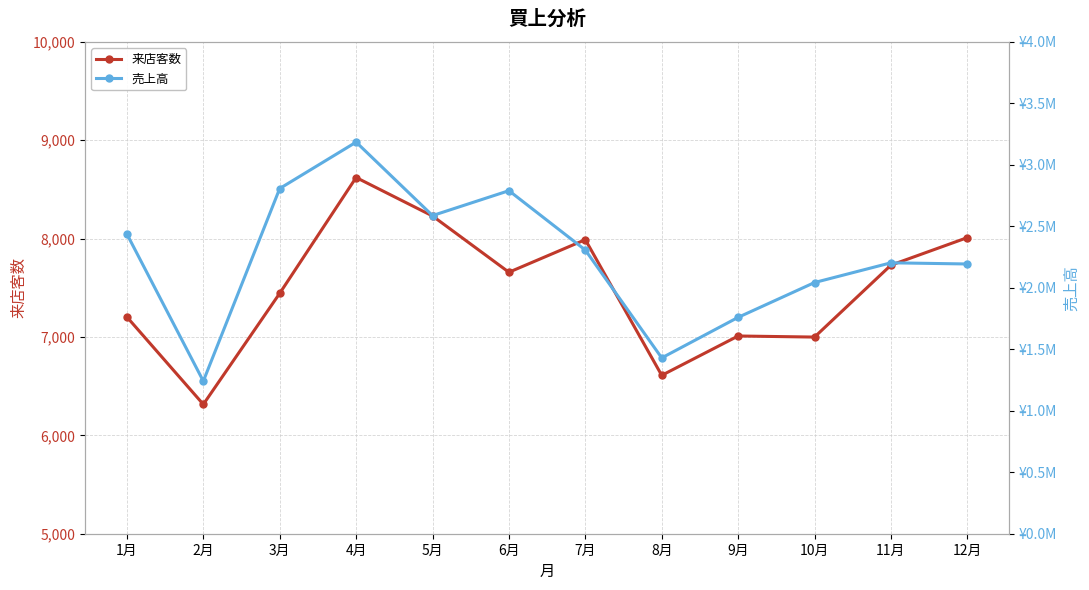

At which category is the sum across all series the highest?

4月